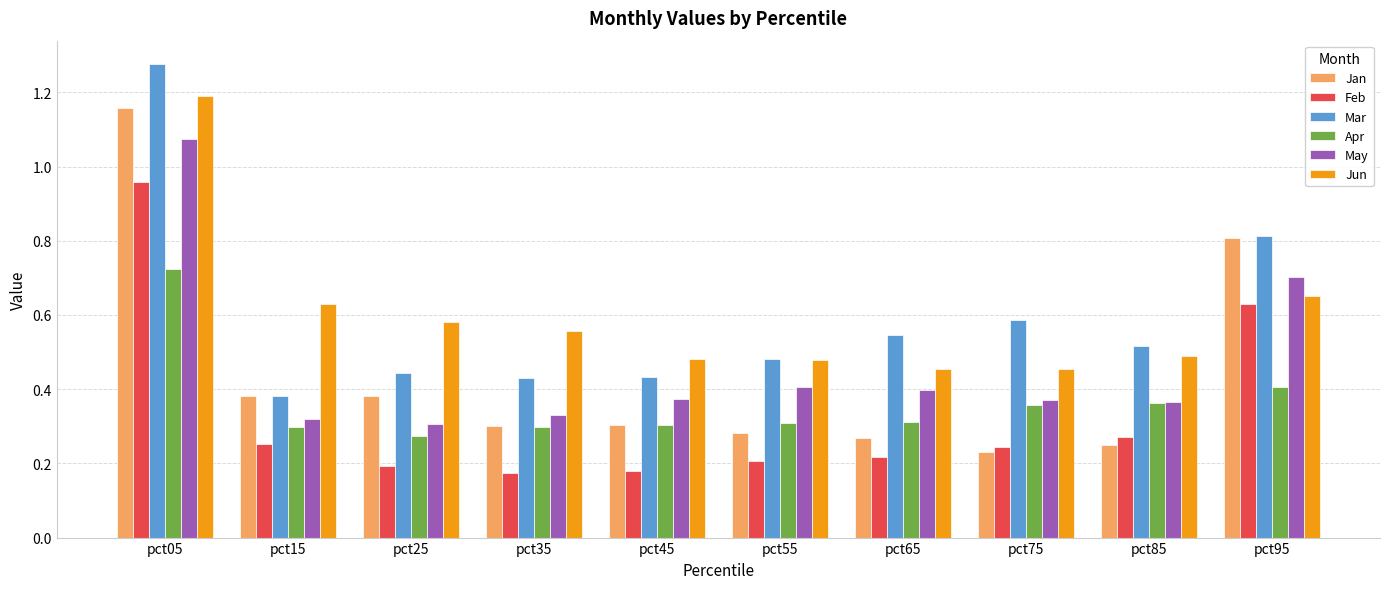

Which series has the largest range (max minus min)?

Jan